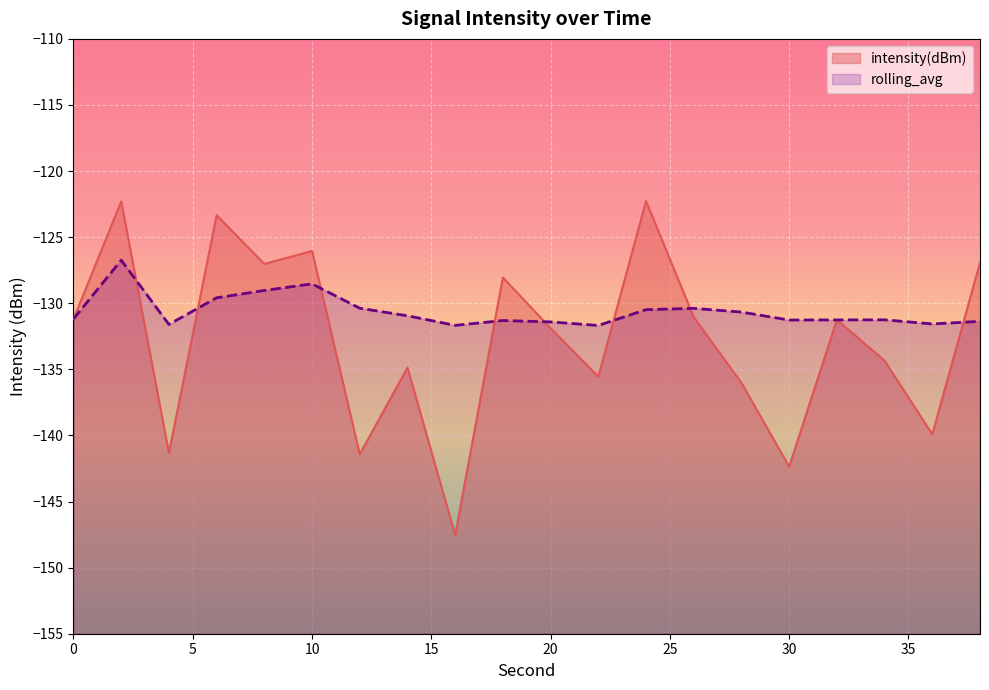

What is the approximate value of rolling_avg at 18?

-131.3